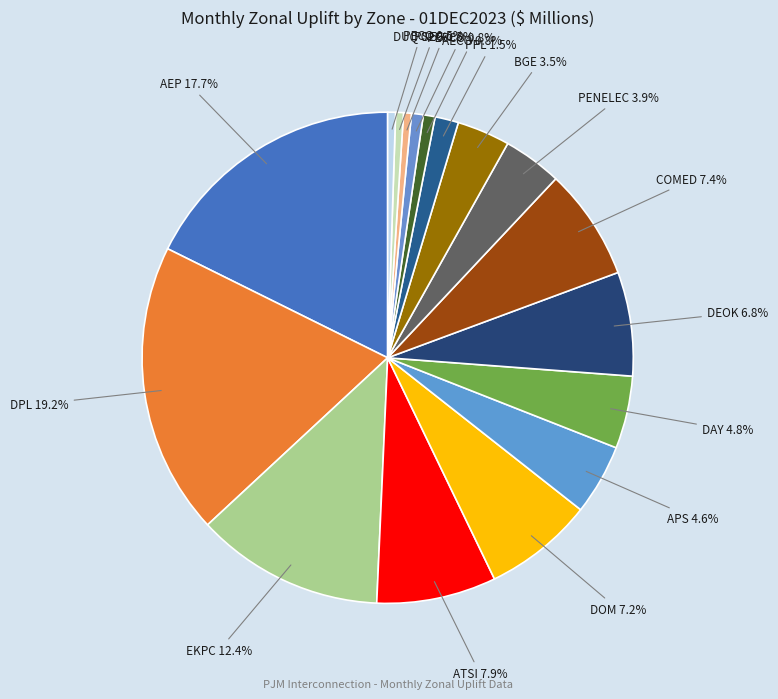

How many slices are in this pie chart?

17